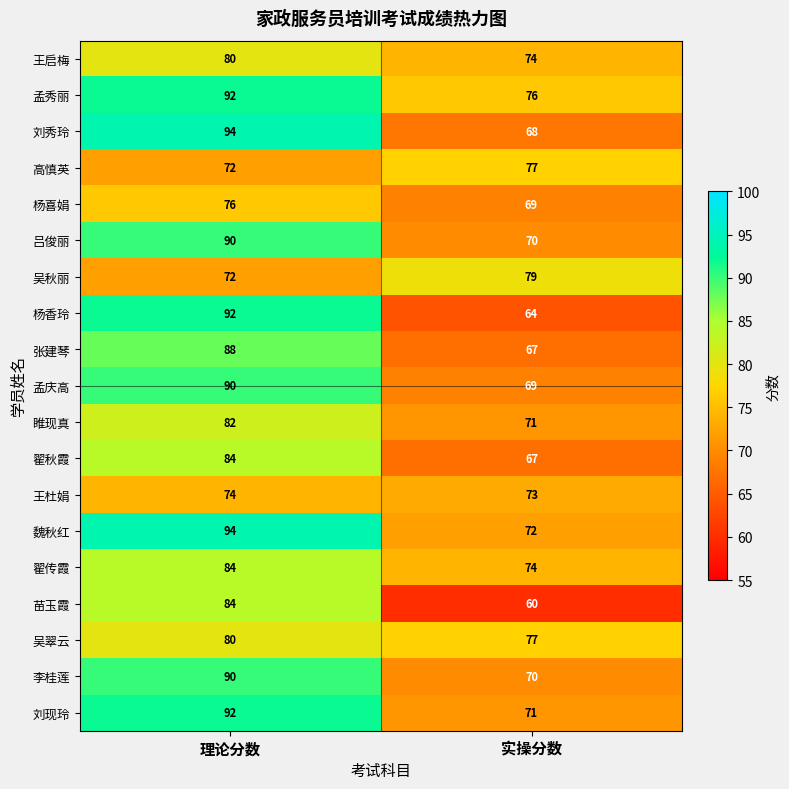

The value of 刘秀玲 at 实操分数 is 104. True or false?

False